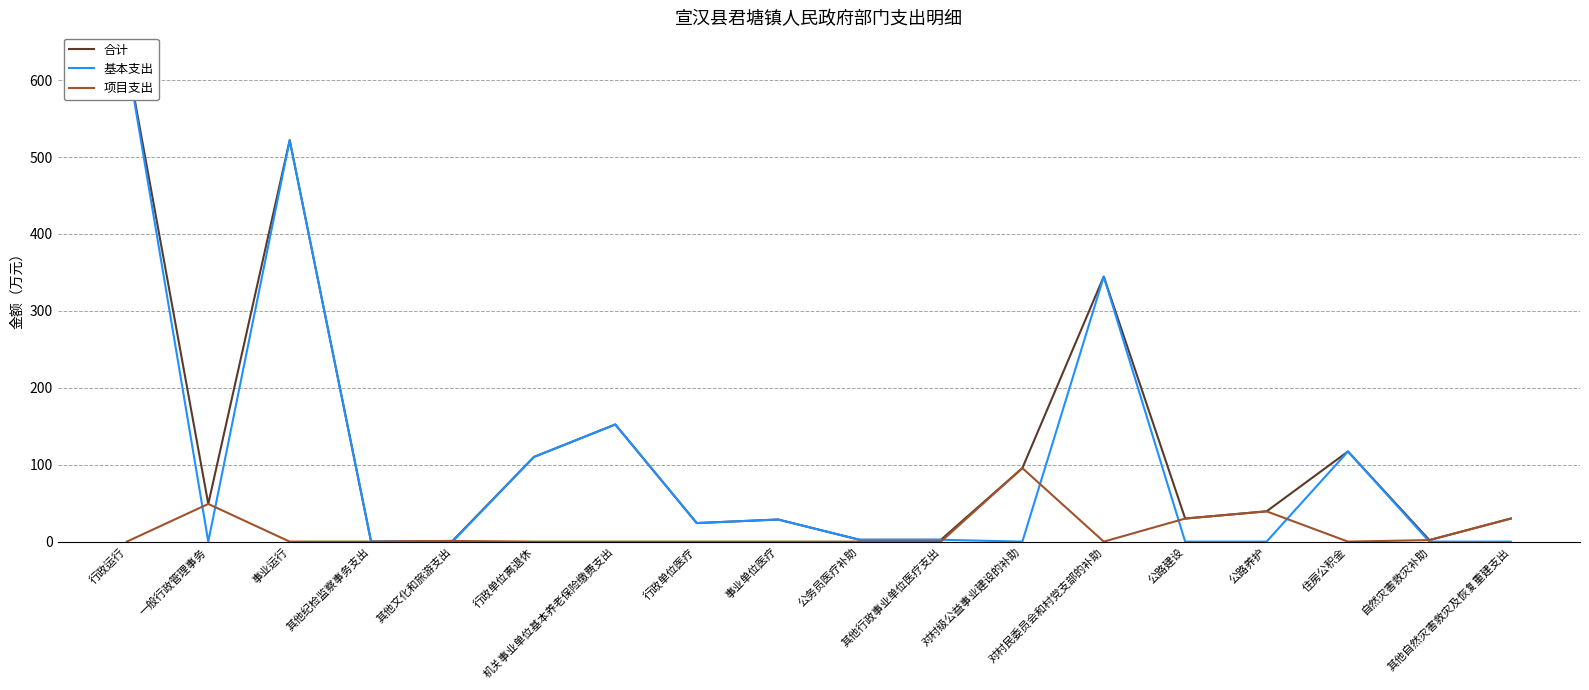

Is this an area chart (filled region under the line)?

No